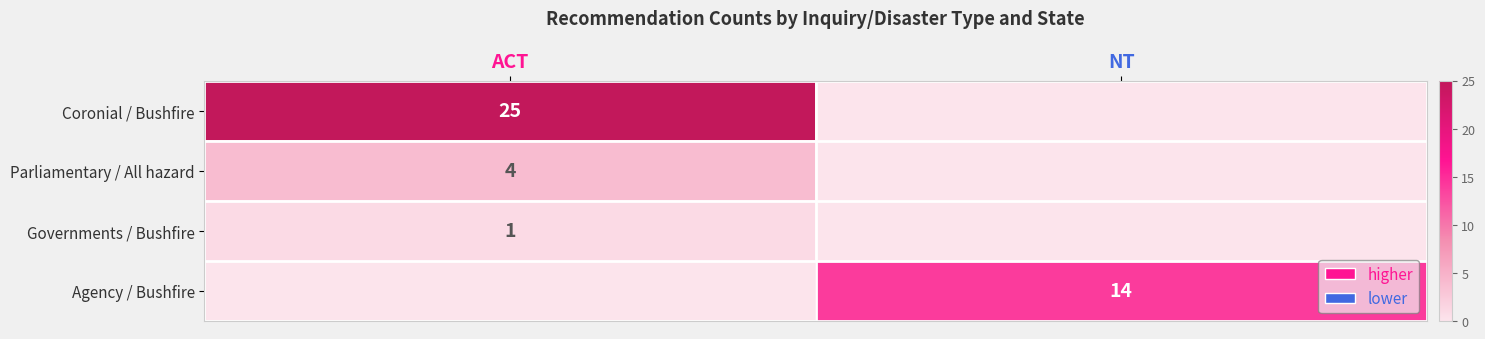

Is it true that Parliamentary / All hazard equals 2 at ACT?

False